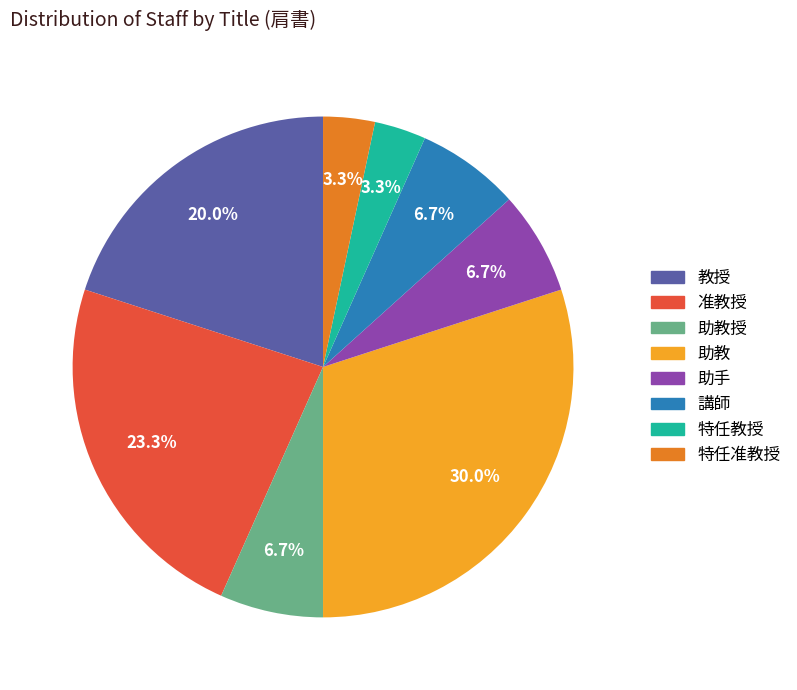

Is there a majority slice in this chart?

No